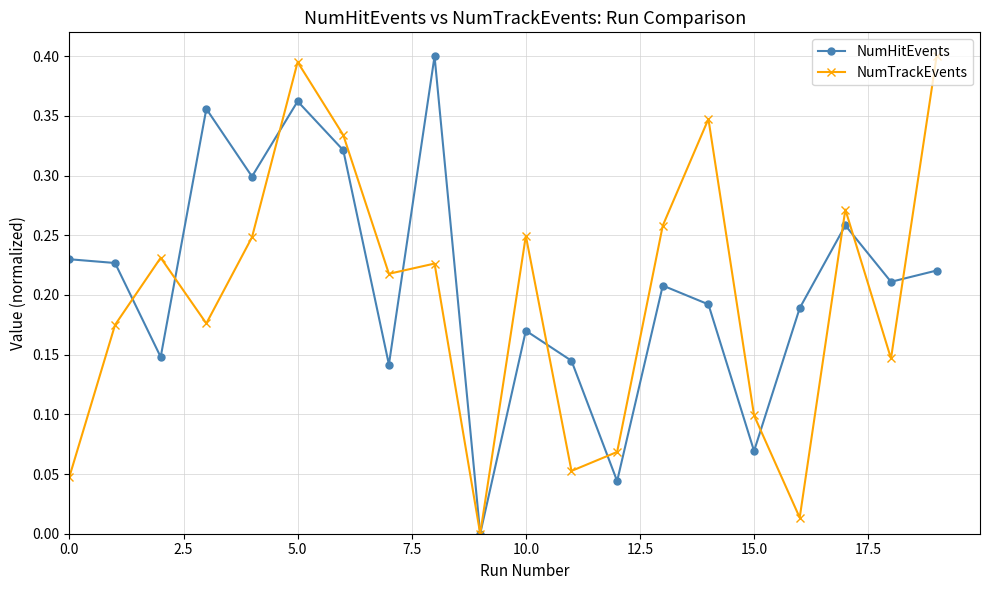

In NumTrackEvents, how many points are higher than both neighbors (excluding endpoints)?

6